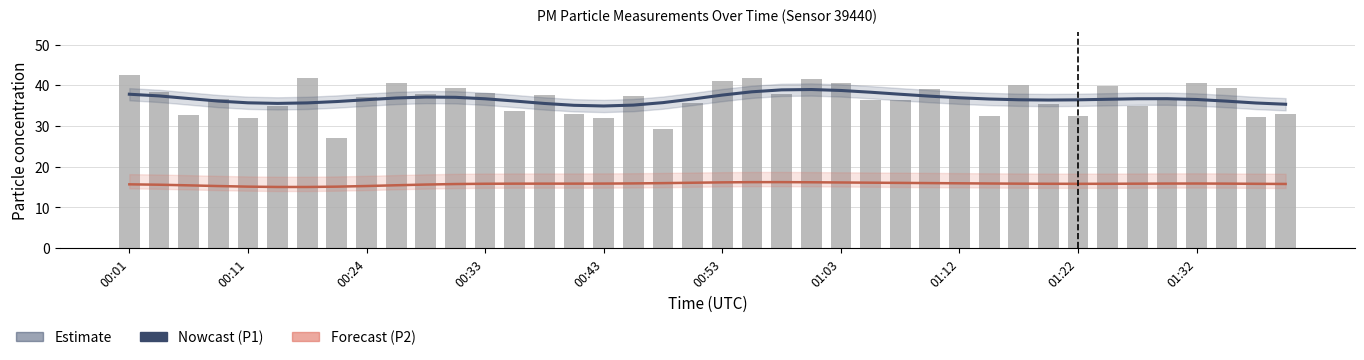

How many groups of bars are there?

40